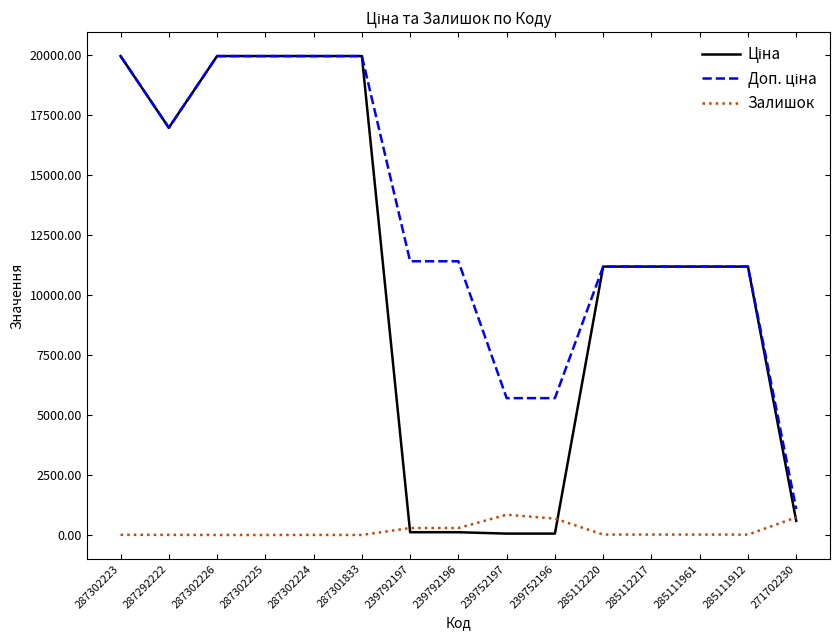

At how many categories does at least one series exceed 2231?

14